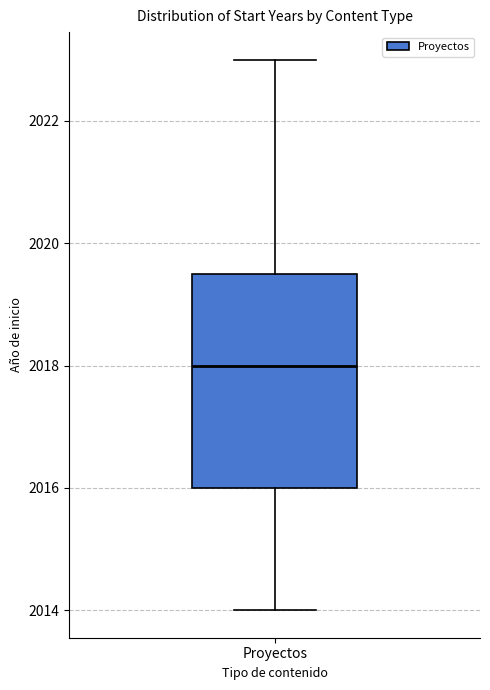

Read this box plot against the y-axis: the position of the median line, the range covered by the box, and the ends of both whiskers. The values are not printed on the chart, so give them approximately, as read against the axis.

median 2018.0, box 2016.0 to 2019.6, whiskers 2014.0 to 2023.0